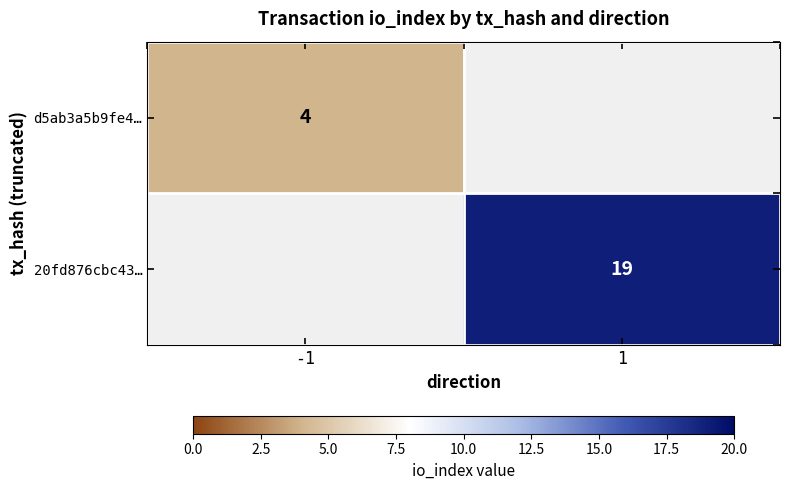

The value of 20fd876cbc43… at 1 is 19. True or false?

True